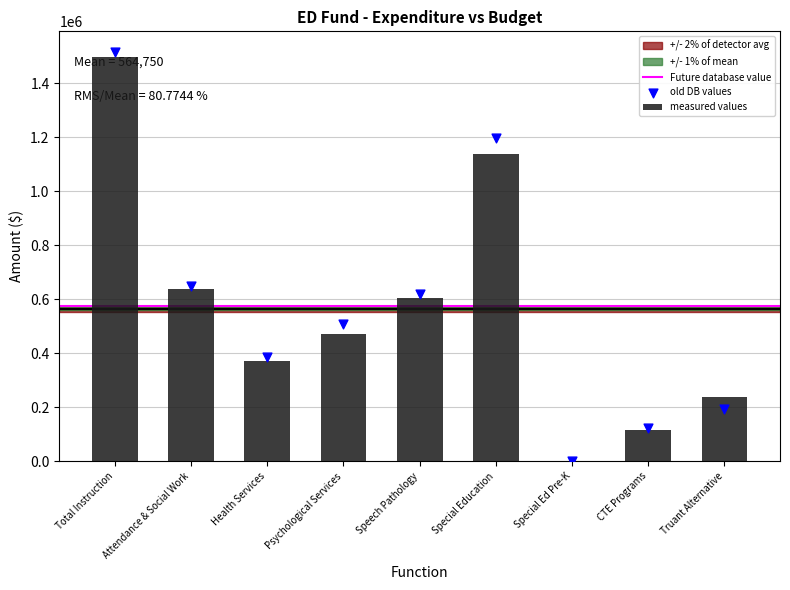

Which has a higher value, CTE Programs or Speech Pathology?

Speech Pathology